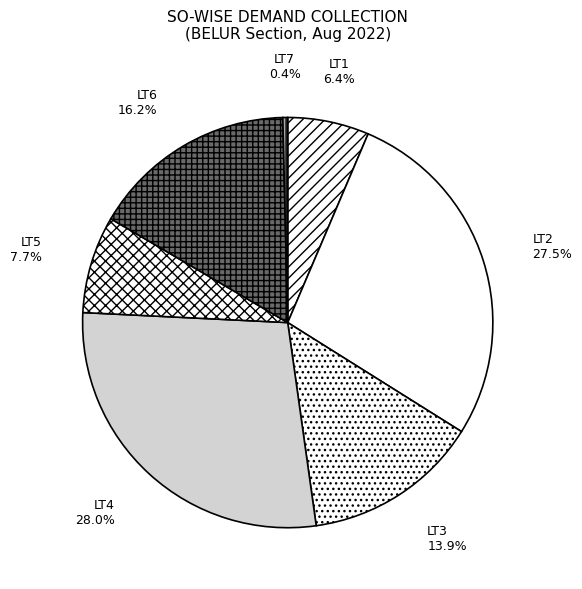

How many slices are in this pie chart?

7